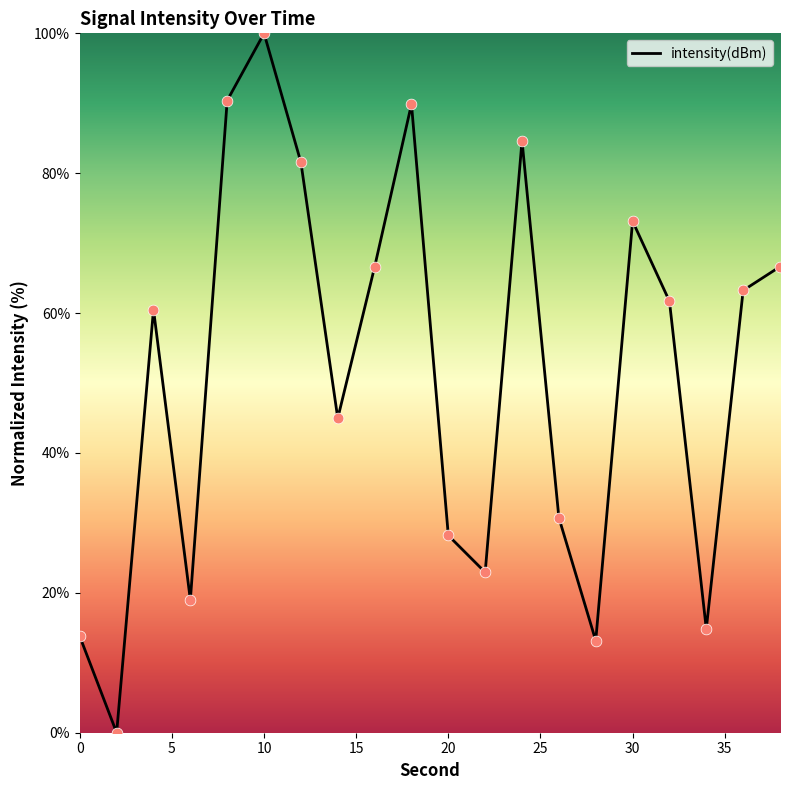

What is the difference between the maximum and minimum values?

100.0